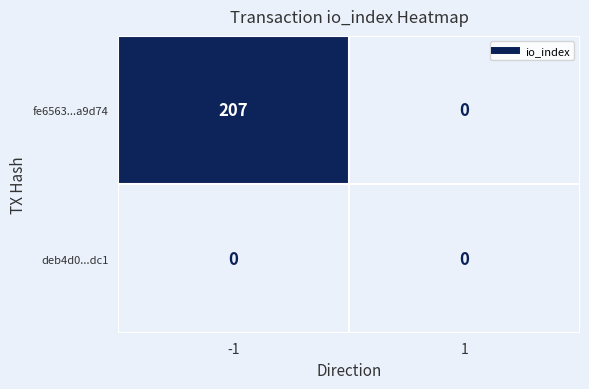

What is the maximum value shown in the chart?

207